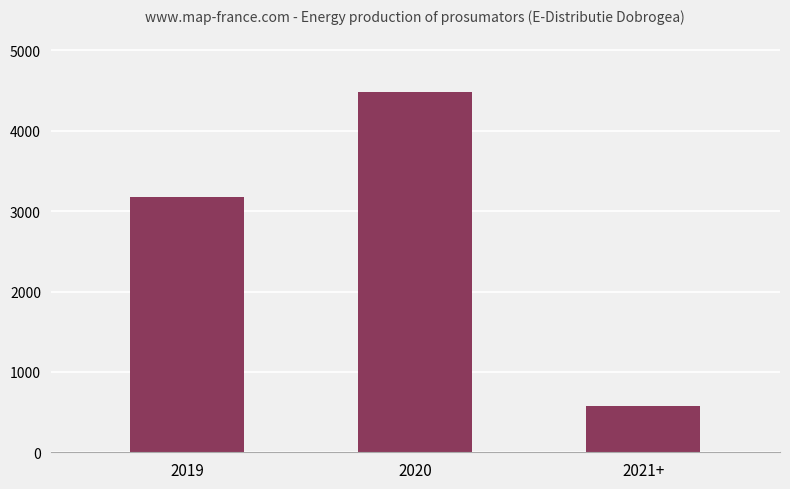

Count the number of categories in the chart.

3